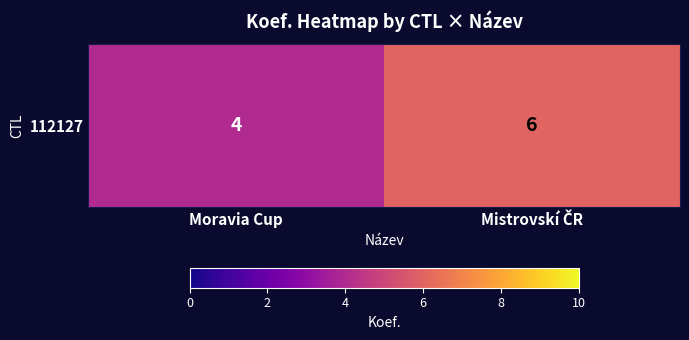

What is the ratio of the value at Moravia Cup to the value at Mistrovskí ČR?

0.7